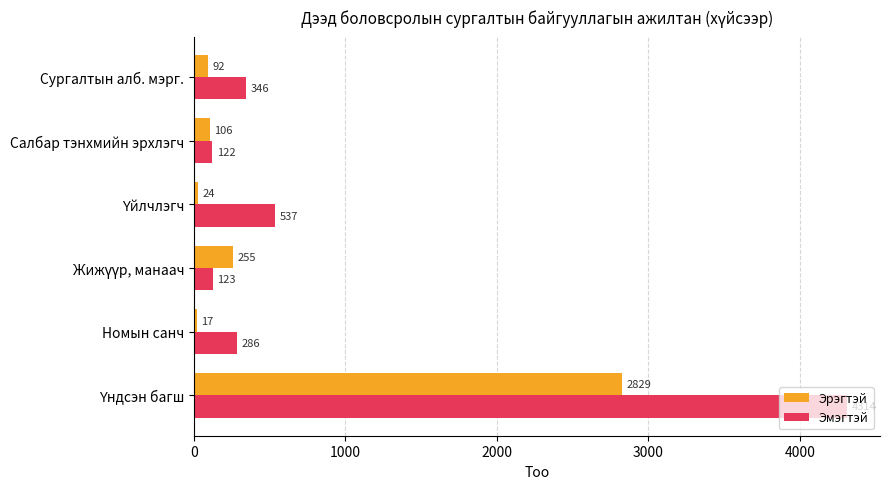

List the series in order of their peak value, lowest first.

Эрэгтэй, Эмэгтэй